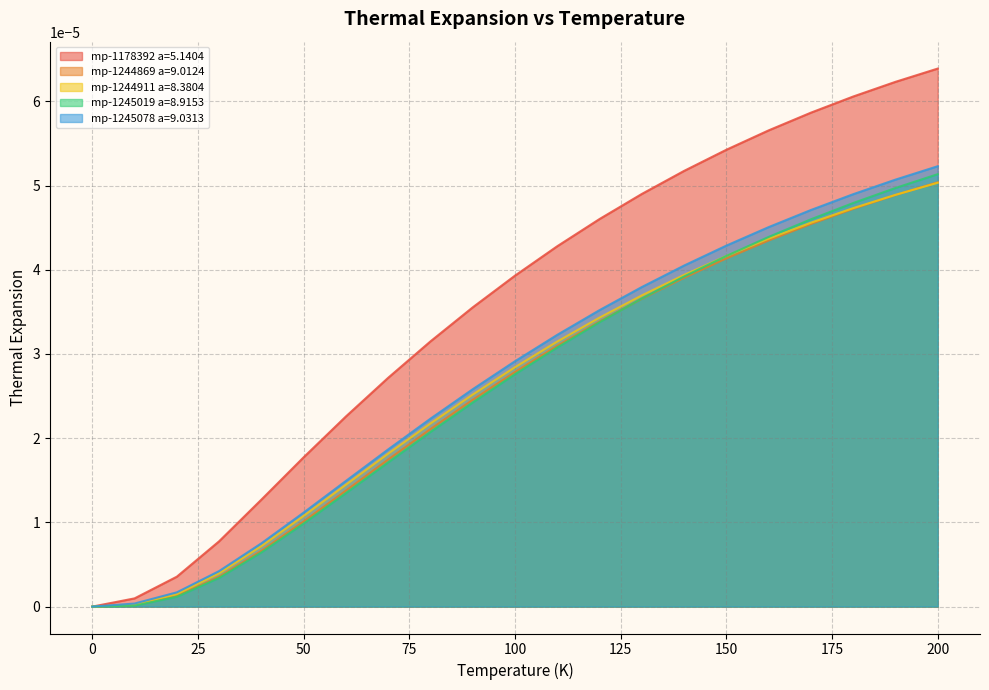

Does the chart display data point markers on the line(s)?

No